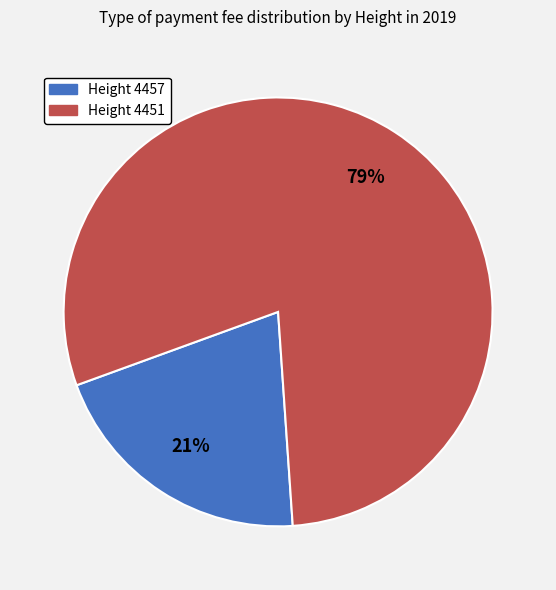

What percentage is the Height 4451 slice, to the nearest percent?

79%